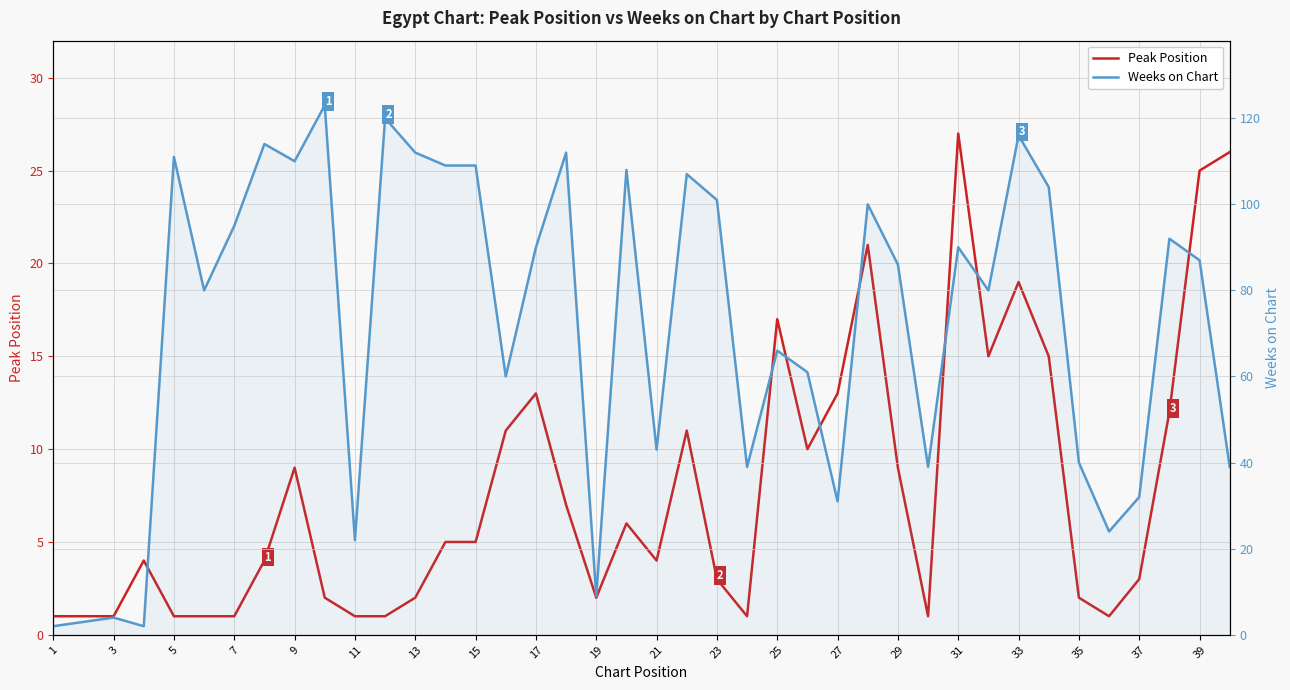

Reading right to left, list all the values displayed in this chart.

Peak Position: 26	25	12	3	1	2	15	19	15	27	1	9	21	13	10	17	1	3	11	4	6	2	7	13	11	5	5	2	1	1	2	9	4	1	1	1	4	1	1	1
Weeks on Chart: 39	87	92	32	24	40	104	116	80	90	39	86	100	31	61	66	39	101	107	43	108	9	112	90	60	109	109	112	120	22	123	110	114	95	80	111	2	4	3	2